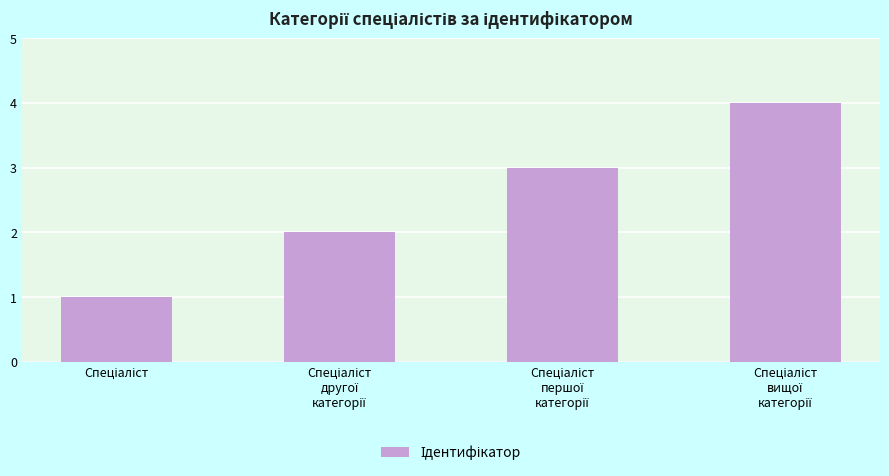

What is the maximum value shown in the chart?

4